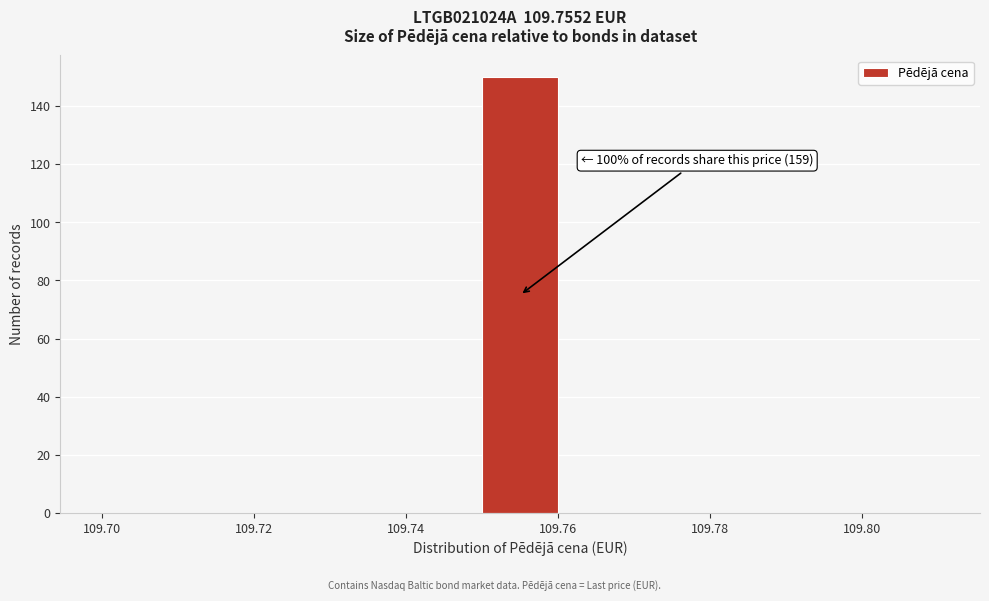

Which range on the x-axis has the tallest bar?

109.75 to 109.76